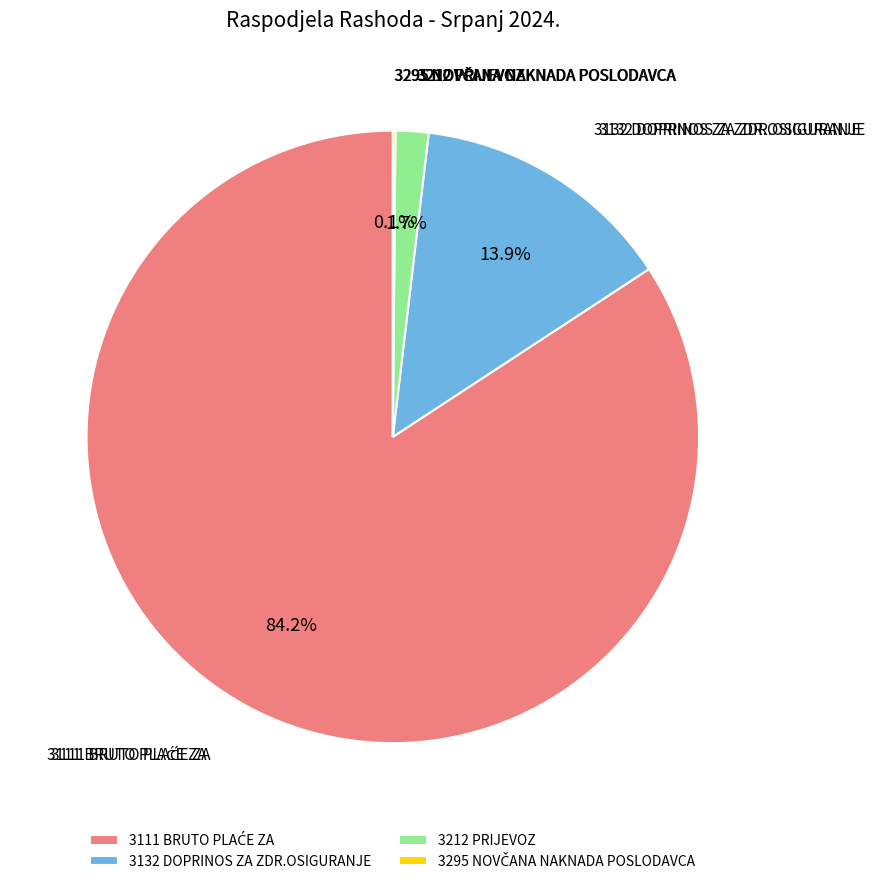

Is 3132 DOPRINOS ZA ZDR.OSIGURANJE the majority of the pie?

No